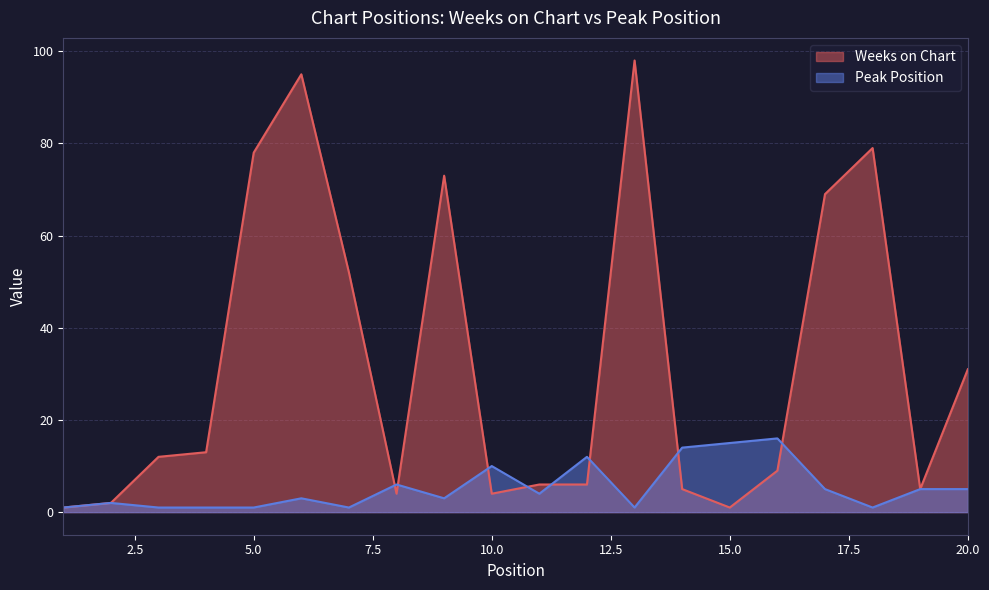

What is the maximum value shown in the chart?

98